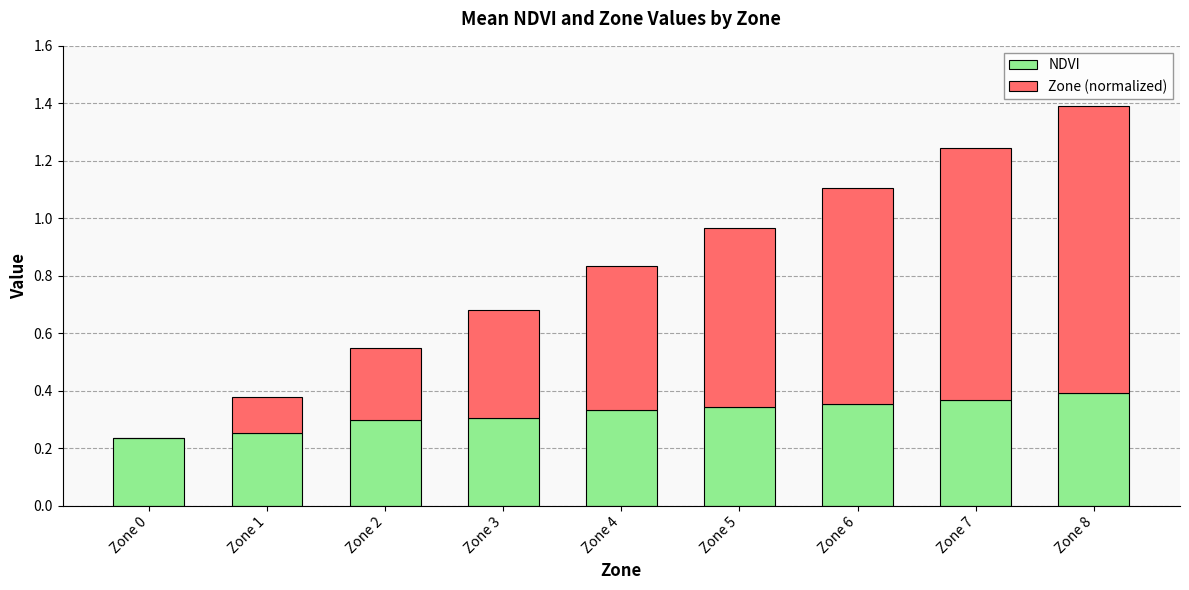

What is the sum of all NDVI values?

2.9